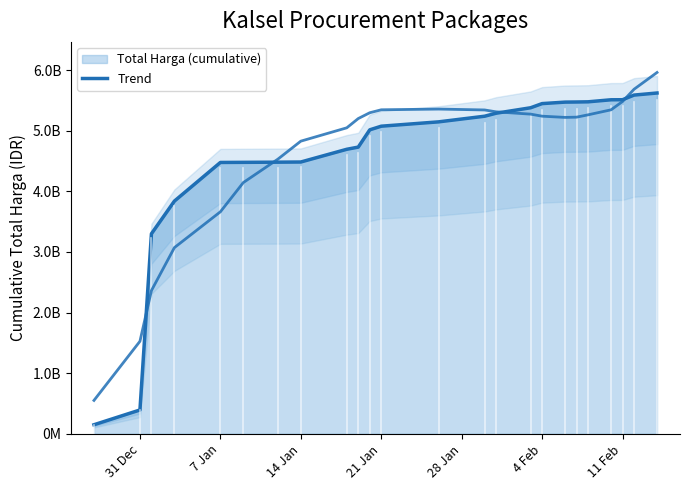

True or false: the data shows 7875742811 at 14 Jan.

False